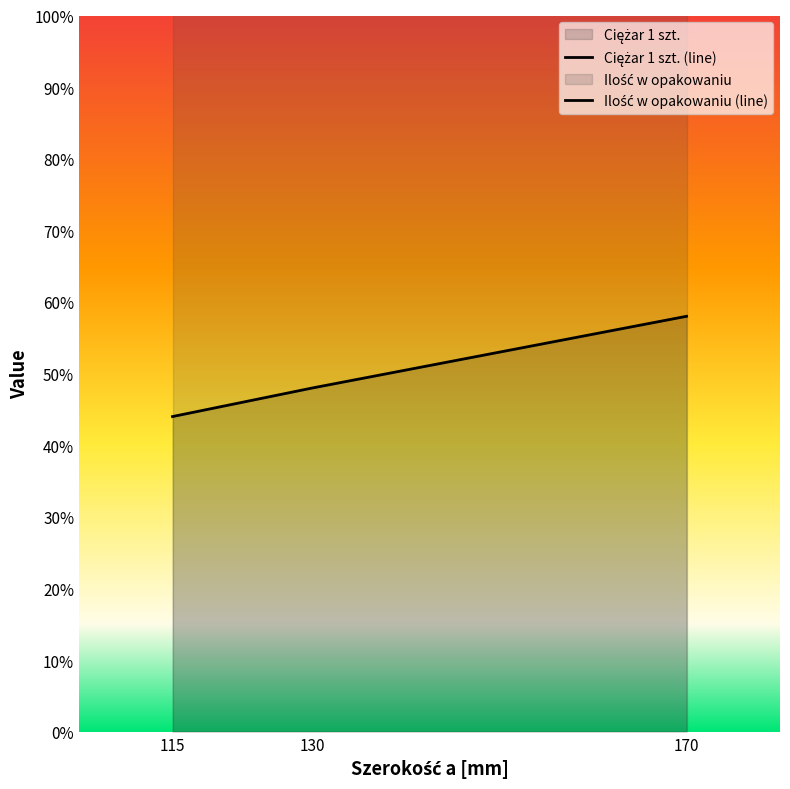

What is the difference between the values at 130 and 115?

0.4